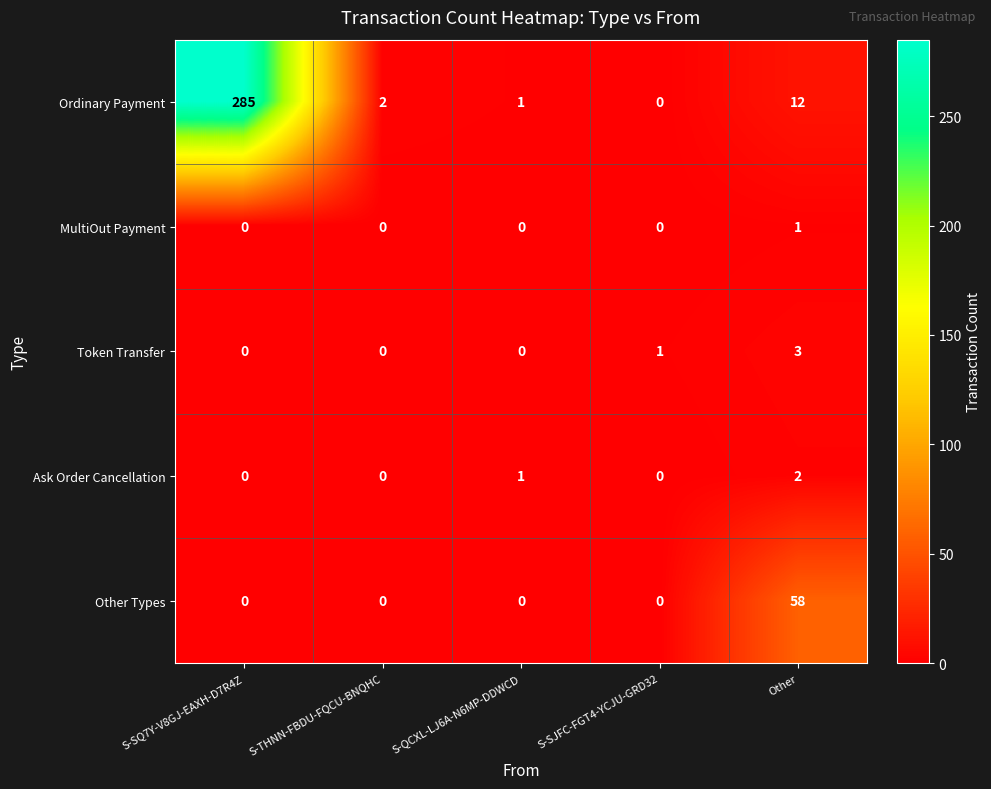

Where is Ordinary Payment nearest to the value 142?

Other